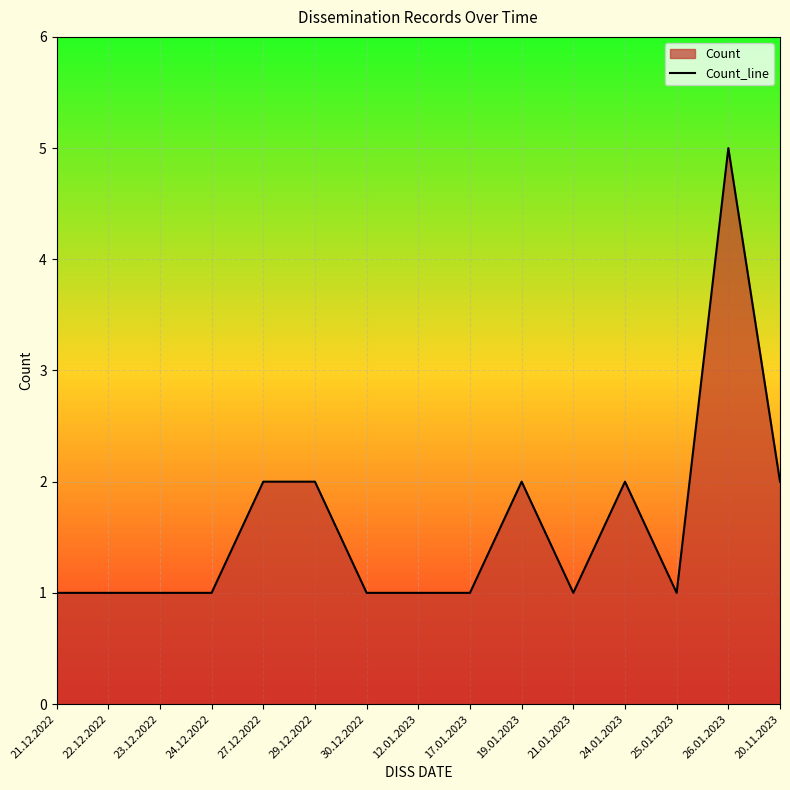

How many points are lower than both their immediate neighbors (excluding endpoints)?

2